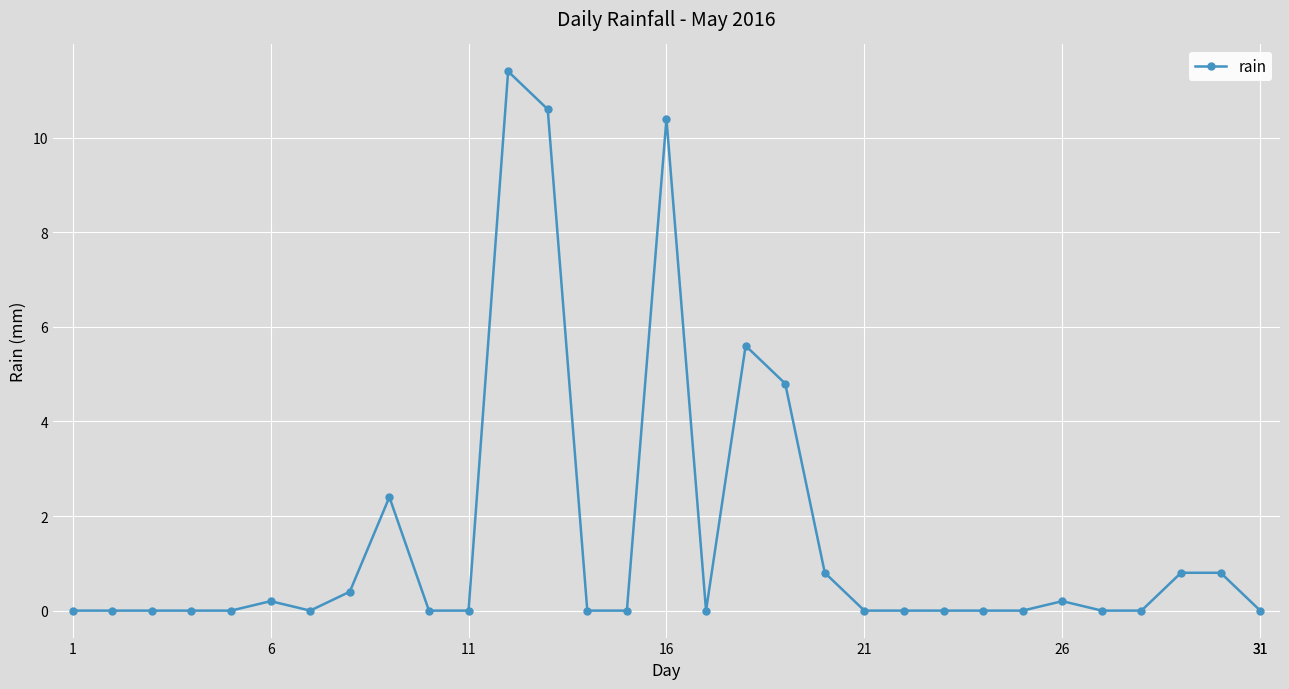

What is the sum of all values?

48.4